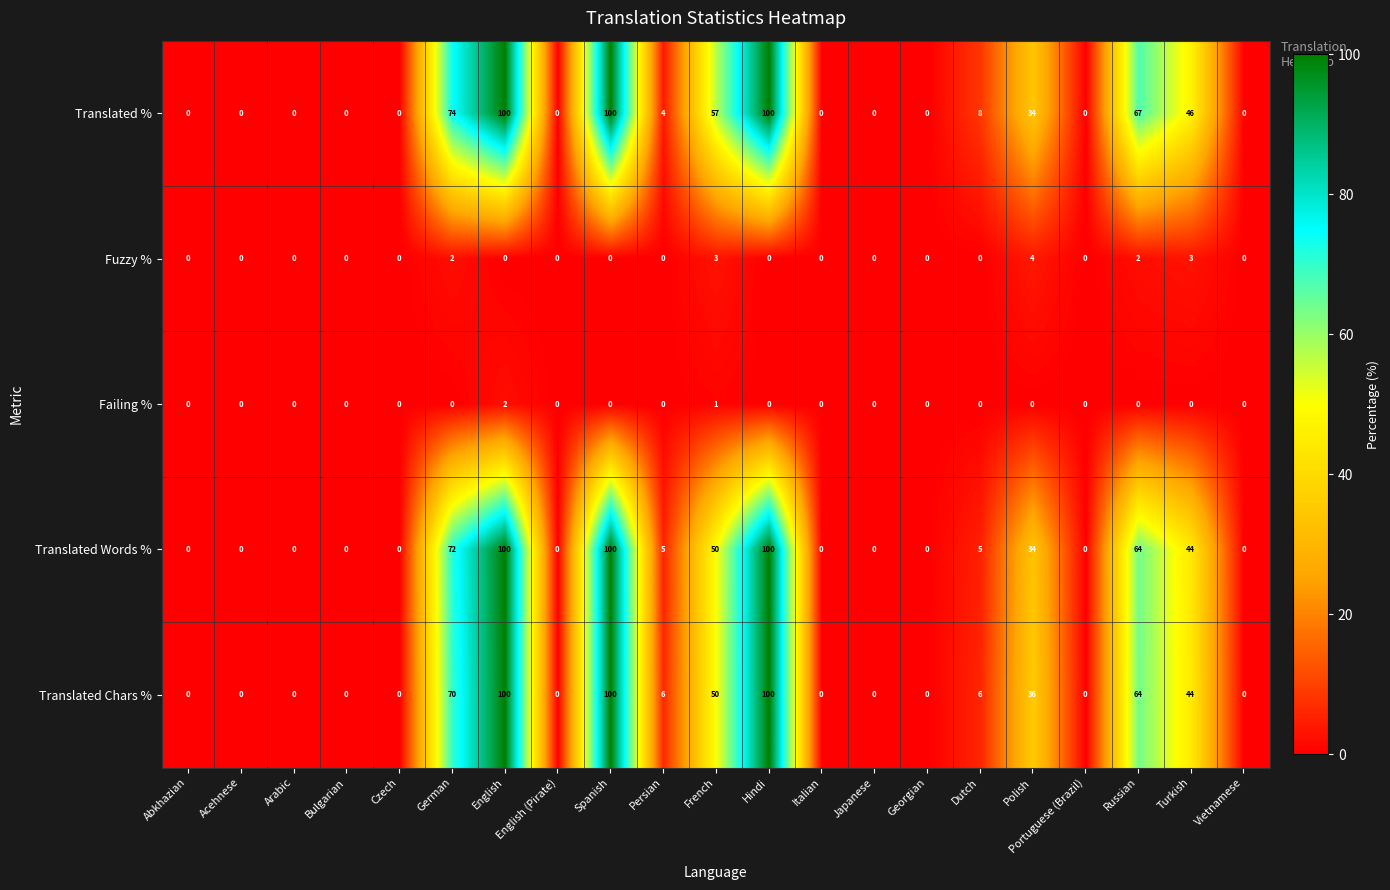

Is it true that Translated Words % equals 50 at French?

True